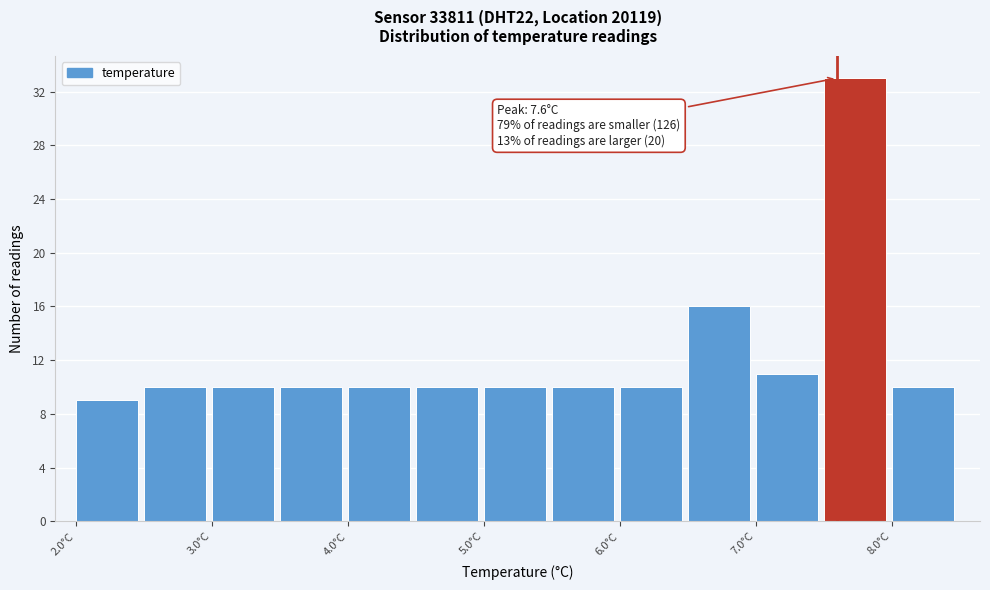

Which range on the x-axis has the tallest bar?

7.5 to 8.0